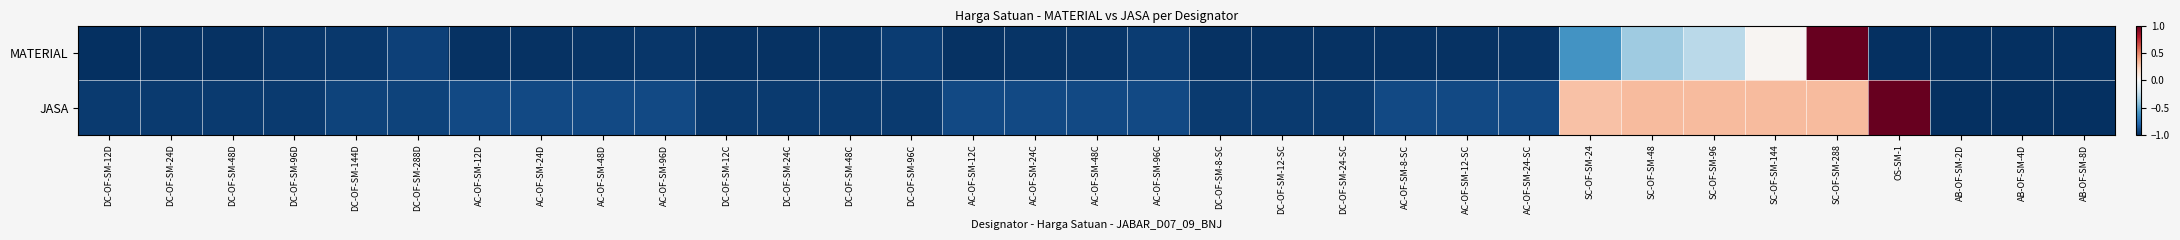

Reading right to left, what are all the values shown in this chart?

MATERIAL: AB-OF-SM-8D=-1.0	AB-OF-SM-4D=-1.0	AB-OF-SM-2D=-1.0	OS-SM-1=-1.0	SC-OF-SM-288=1.0	SC-OF-SM-144=0.0	SC-OF-SM-96=-0.3	SC-OF-SM-48=-0.4	SC-OF-SM-24=-0.6	AC-OF-SM-24-SC=-1.0	AC-OF-SM-12-SC=-1.0	AC-OF-SM-8-SC=-1.0	DC-OF-SM-24-SC=-1.0	DC-OF-SM-12-SC=-1.0	DC-OF-SM-8-SC=-1.0	AC-OF-SM-96C=-1.0	AC-OF-SM-48C=-1.0	AC-OF-SM-24C=-1.0	AC-OF-SM-12C=-1.0	DC-OF-SM-96C=-1.0	DC-OF-SM-48C=-1.0	DC-OF-SM-24C=-1.0	DC-OF-SM-12C=-1.0	AC-OF-SM-96D=-1.0	AC-OF-SM-48D=-1.0	AC-OF-SM-24D=-1.0	AC-OF-SM-12D=-1.0	DC-OF-SM-288D=-0.9	DC-OF-SM-144D=-1.0	DC-OF-SM-96D=-1.0	DC-OF-SM-48D=-1.0	DC-OF-SM-24D=-1.0	DC-OF-SM-12D=-1.0
JASA: AB-OF-SM-8D=-1.0	AB-OF-SM-4D=-1.0	AB-OF-SM-2D=-1.0	OS-SM-1=1.0	SC-OF-SM-288=0.3	SC-OF-SM-144=0.3	SC-OF-SM-96=0.3	SC-OF-SM-48=0.3	SC-OF-SM-24=0.3	AC-OF-SM-24-SC=-0.9	AC-OF-SM-12-SC=-0.9	AC-OF-SM-8-SC=-0.9	DC-OF-SM-24-SC=-1.0	DC-OF-SM-12-SC=-1.0	DC-OF-SM-8-SC=-1.0	AC-OF-SM-96C=-0.9	AC-OF-SM-48C=-0.9	AC-OF-SM-24C=-0.9	AC-OF-SM-12C=-0.9	DC-OF-SM-96C=-1.0	DC-OF-SM-48C=-1.0	DC-OF-SM-24C=-1.0	DC-OF-SM-12C=-1.0	AC-OF-SM-96D=-0.9	AC-OF-SM-48D=-0.9	AC-OF-SM-24D=-0.9	AC-OF-SM-12D=-0.9	DC-OF-SM-288D=-0.9	DC-OF-SM-144D=-0.9	DC-OF-SM-96D=-1.0	DC-OF-SM-48D=-1.0	DC-OF-SM-24D=-1.0	DC-OF-SM-12D=-1.0